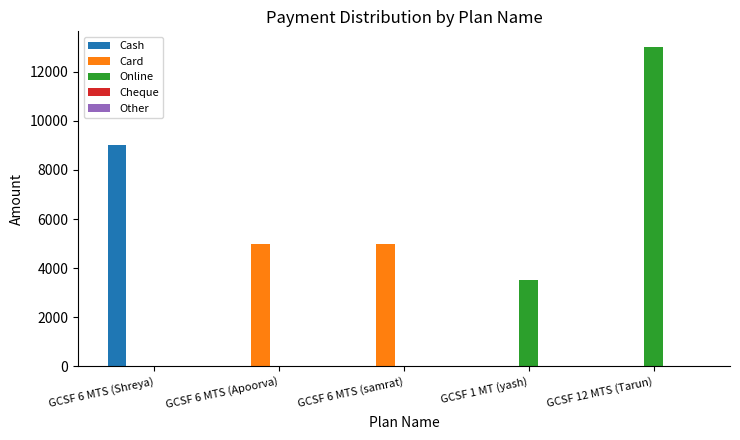

Which series changed the most between GCSF 6 MTS (samrat) and GCSF 12 MTS (Tarun)?

Online